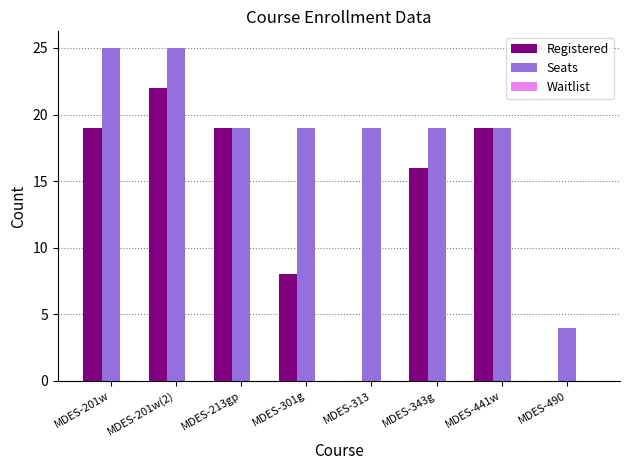

What is the maximum value shown in the chart?

25